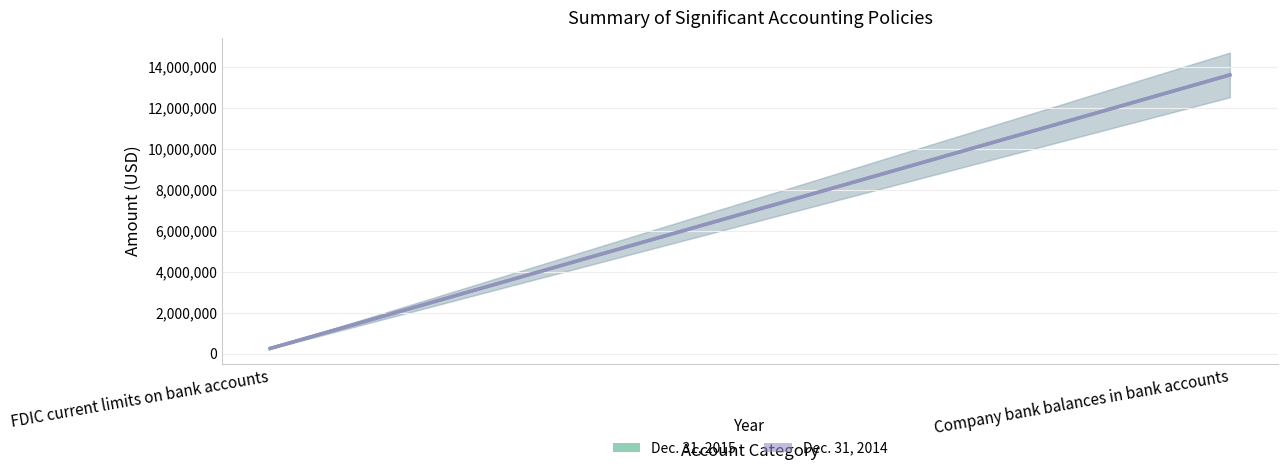

Which series has the largest total across all categories?

Dec. 31, 2015